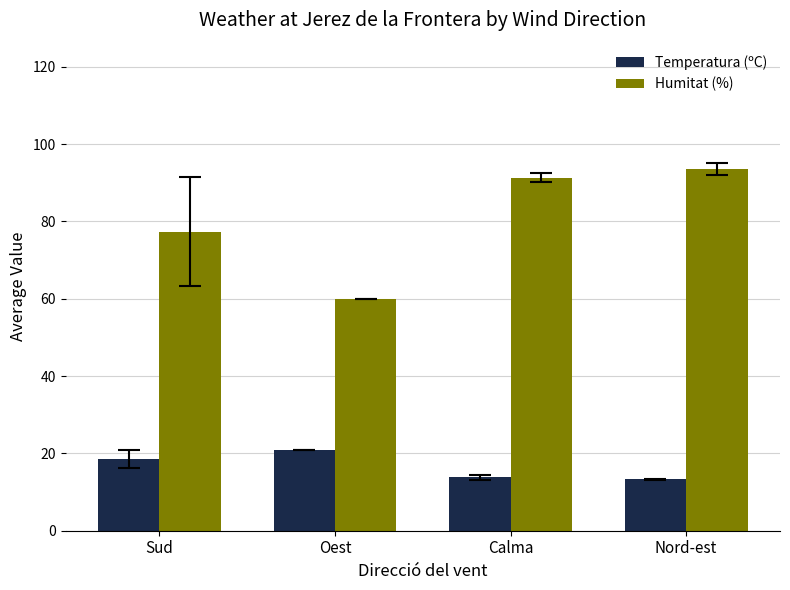

At Calma, list the series in order from smallest to largest.

Temperatura (ºC), Humitat (%)